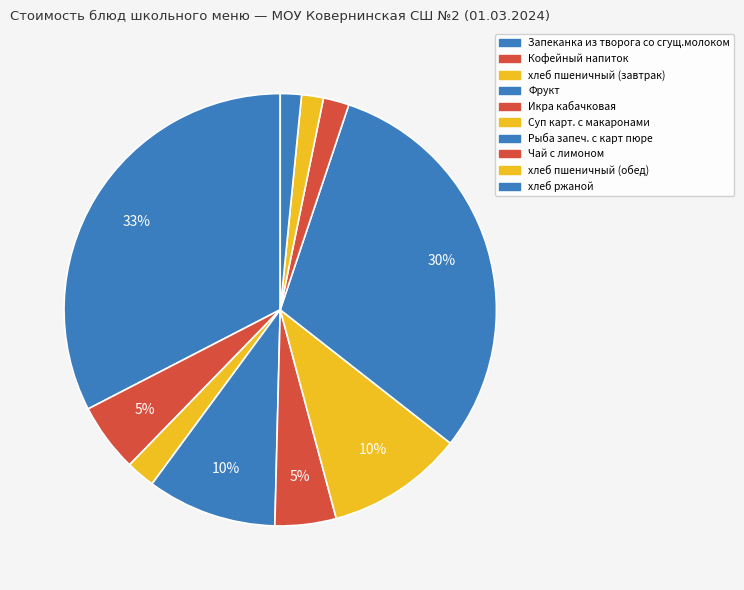

How many slices are in this pie chart?

10